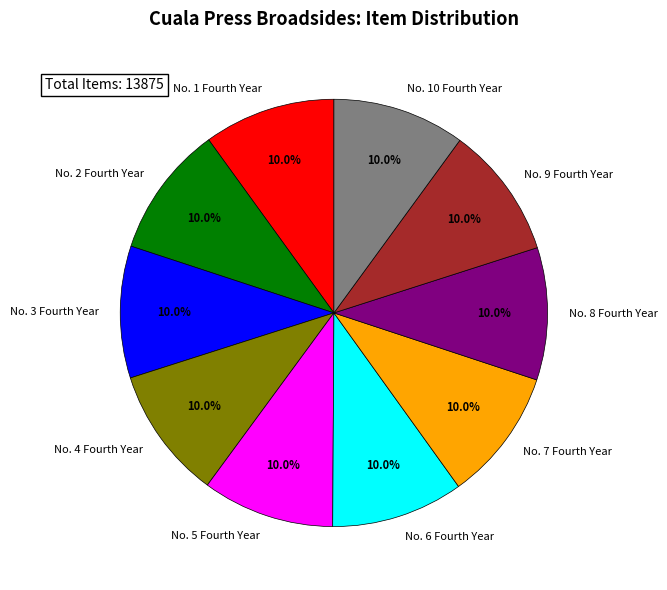

Does No. 6 Fourth Year account for over 50% of the chart?

No